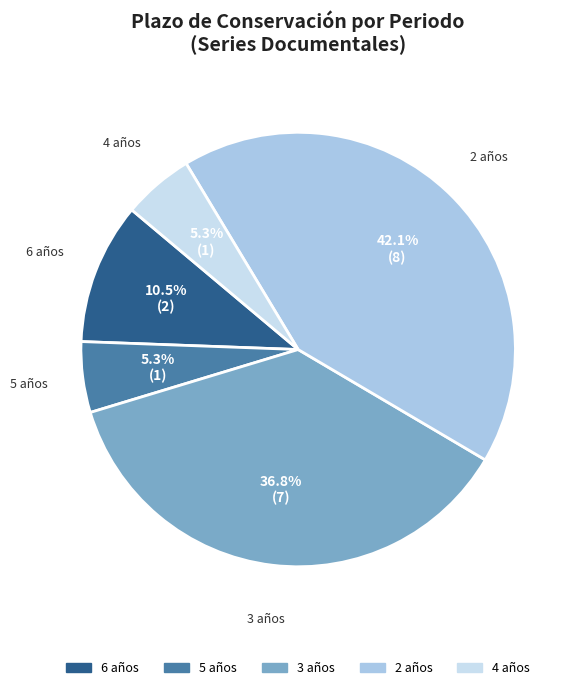

Is 3 años the majority of the pie?

No